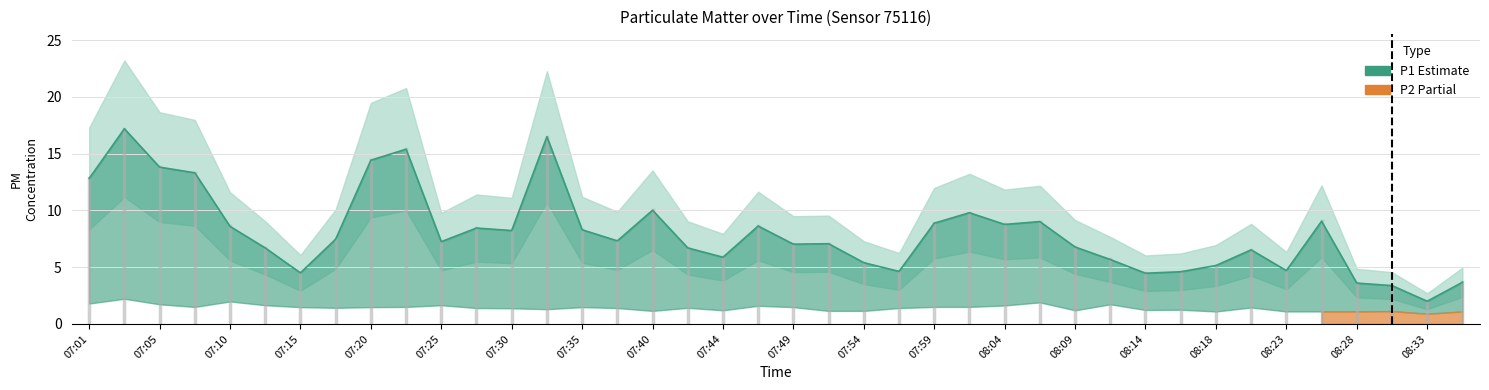

What is the change in value from 07:47 to 07:54?

-3.2